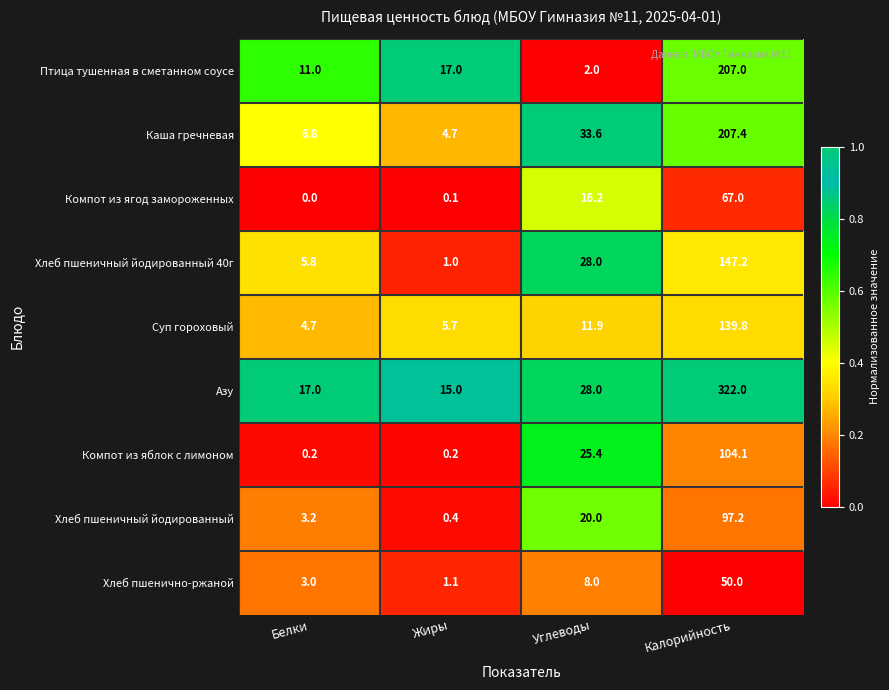

List the series in order of their peak value, lowest first.

Хлеб пшенично-ржаной, Компот из ягод замороженных, Хлеб пшеничный йодированный, Компот из яблок с лимоном, Суп гороховый, Хлеб пшеничный йодированный 40г, Птица тушенная в сметанном соусе, Каша гречневая, Азу